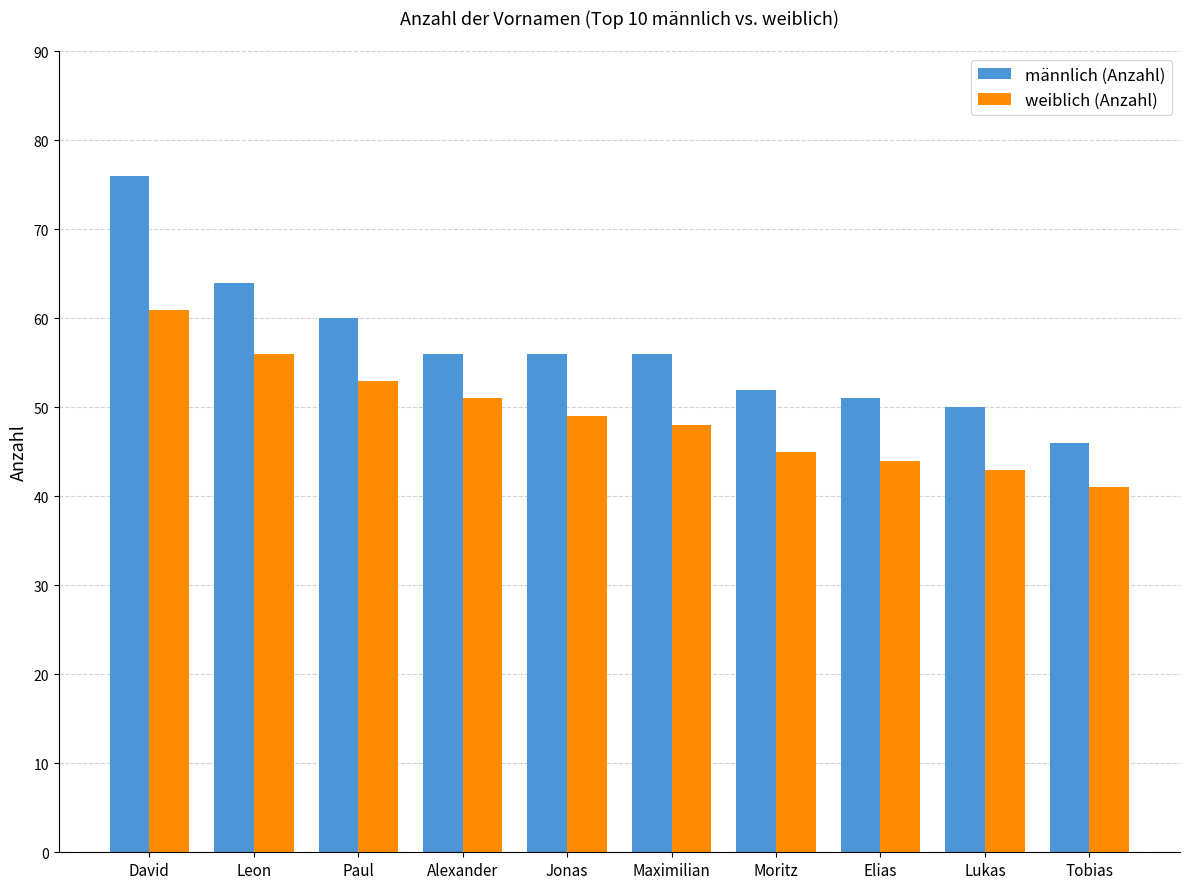

Rank the series at Elias from highest to lowest value.

männlich (Anzahl), weiblich (Anzahl)